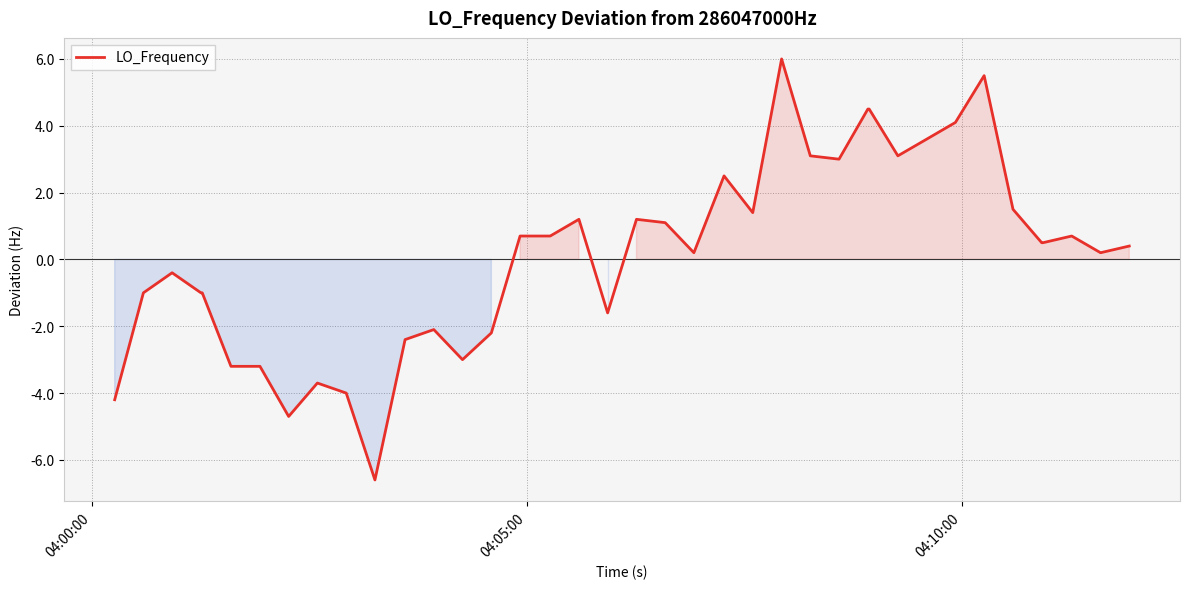

Does the chart display data point markers on the line(s)?

No